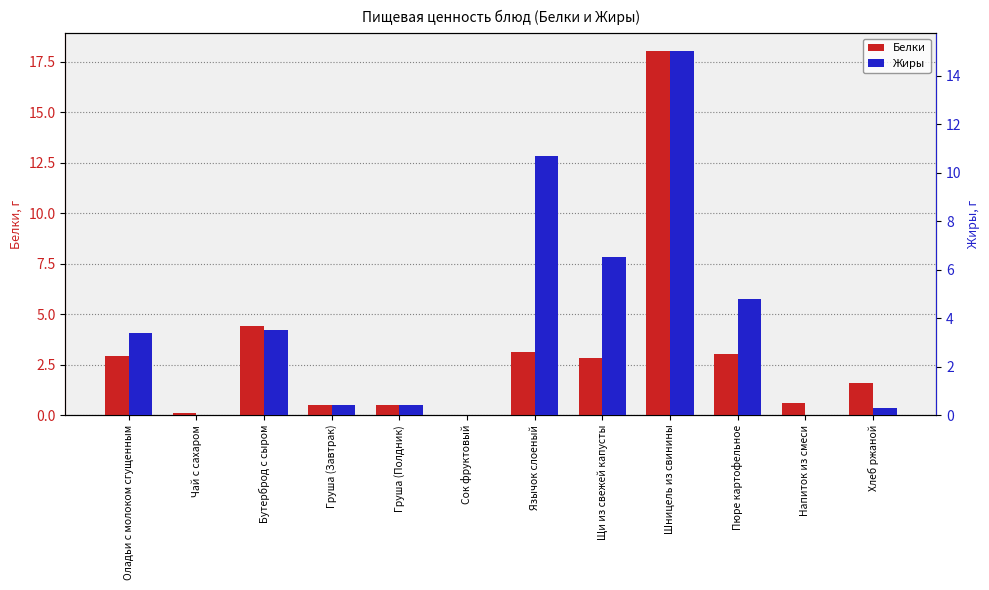

Which series has the widest spread of values?

Белки